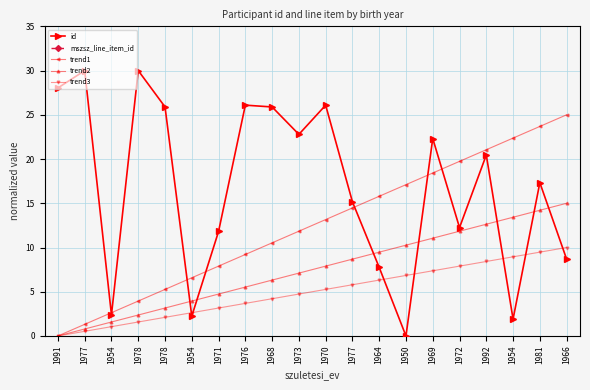

What is the greatest value displayed?

30.0